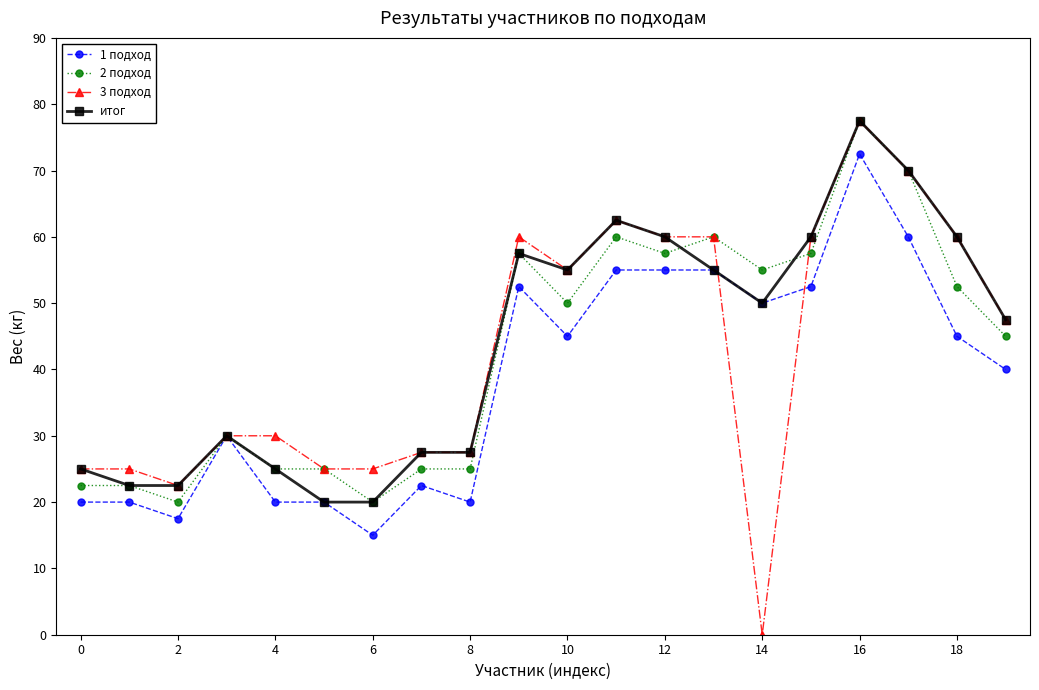

What is the highest value of the 2 подход series?

77.5